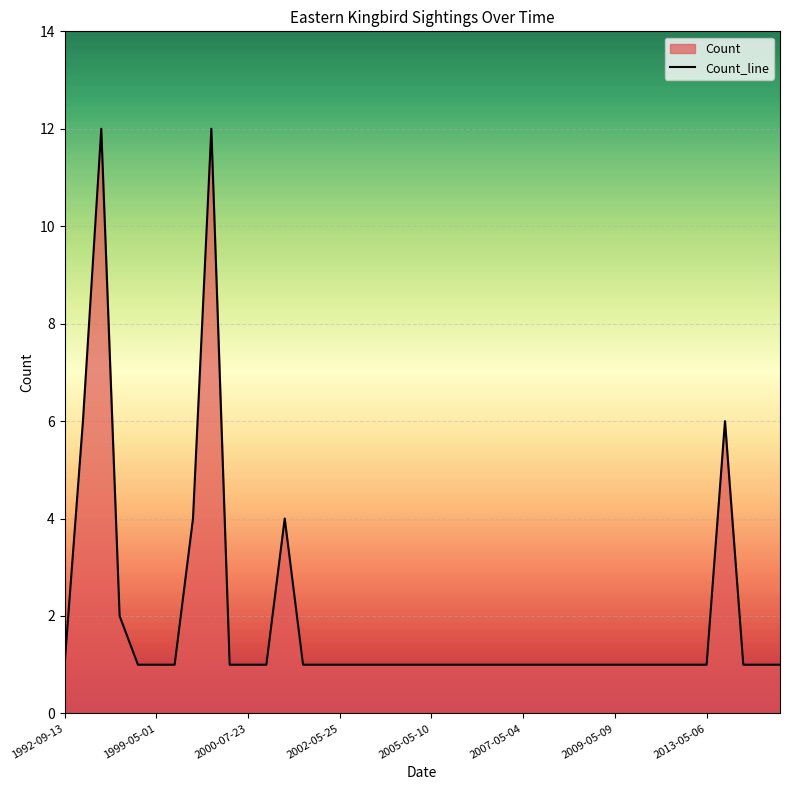

What is the difference between the second highest and second lowest values?

11